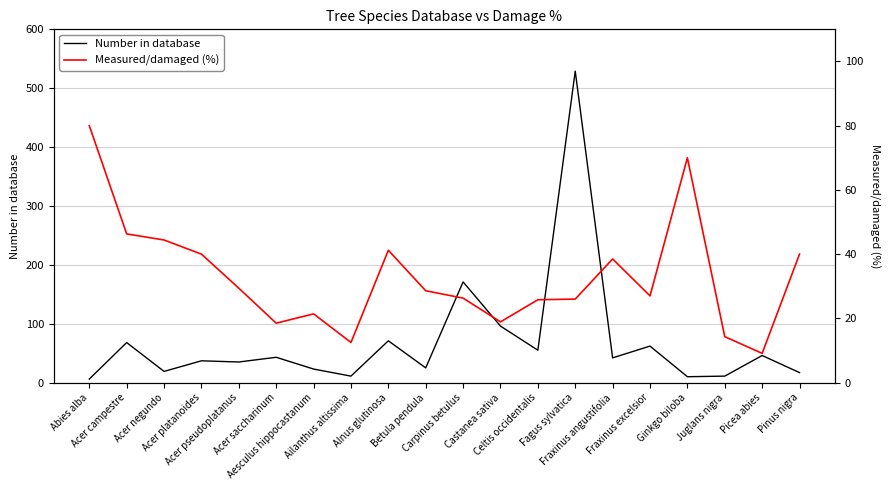

True or false: Measured/damaged (%) and Number in database cross at least once.

True